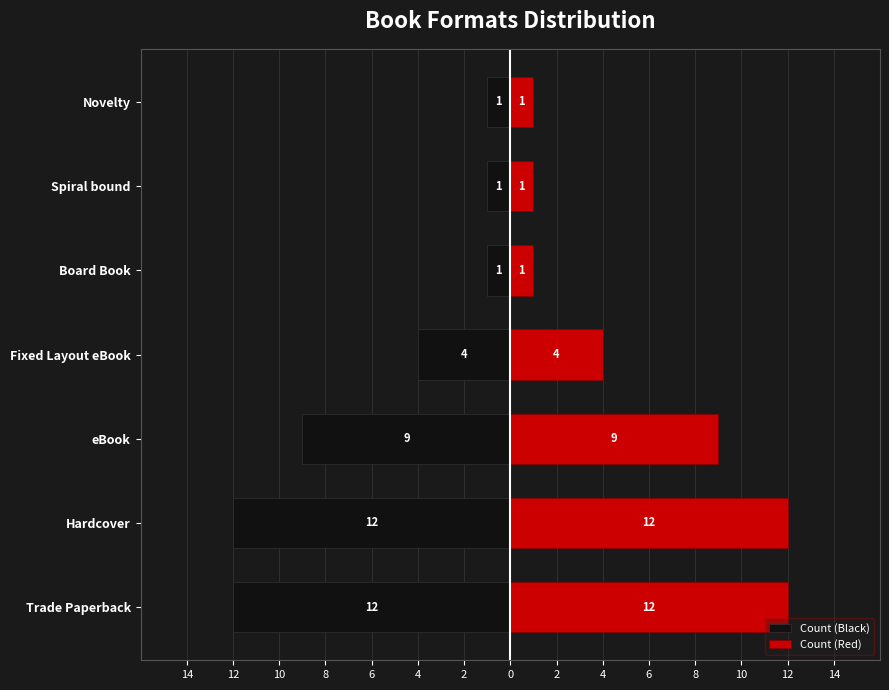

How many data points does each series have?

7